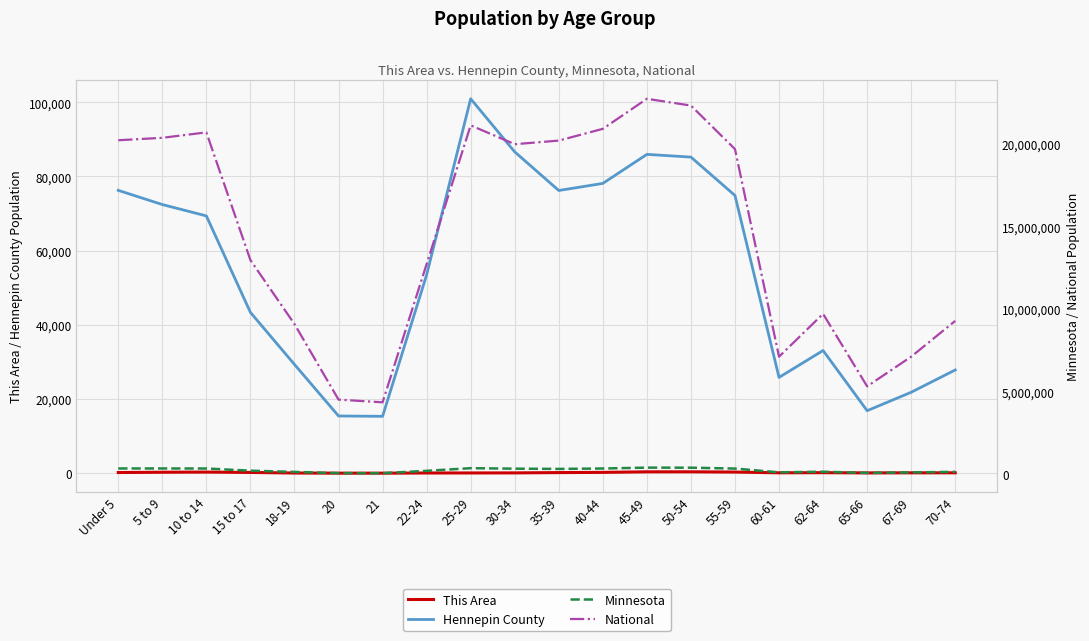

Between 25-29 and 65-66, which series saw the biggest shift?

National